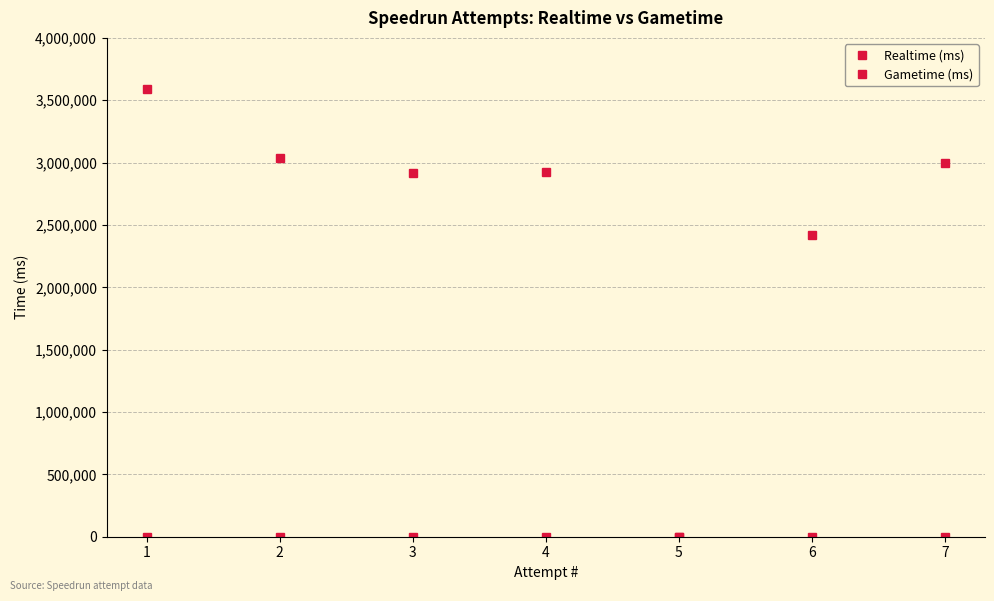

True or false: Realtime (ms) and Gametime (ms) cross at least once.

False